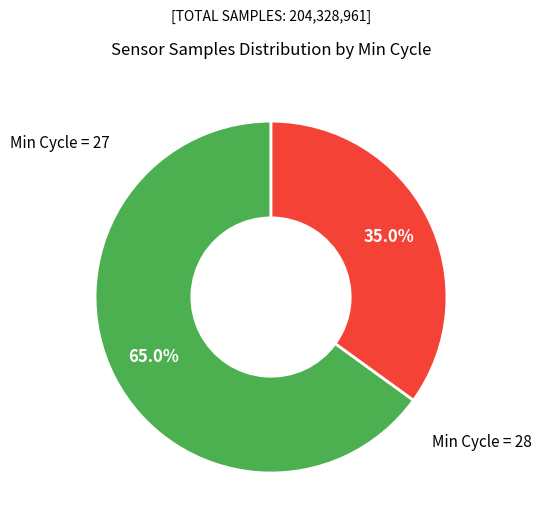

Does any single category account for the majority?

Yes